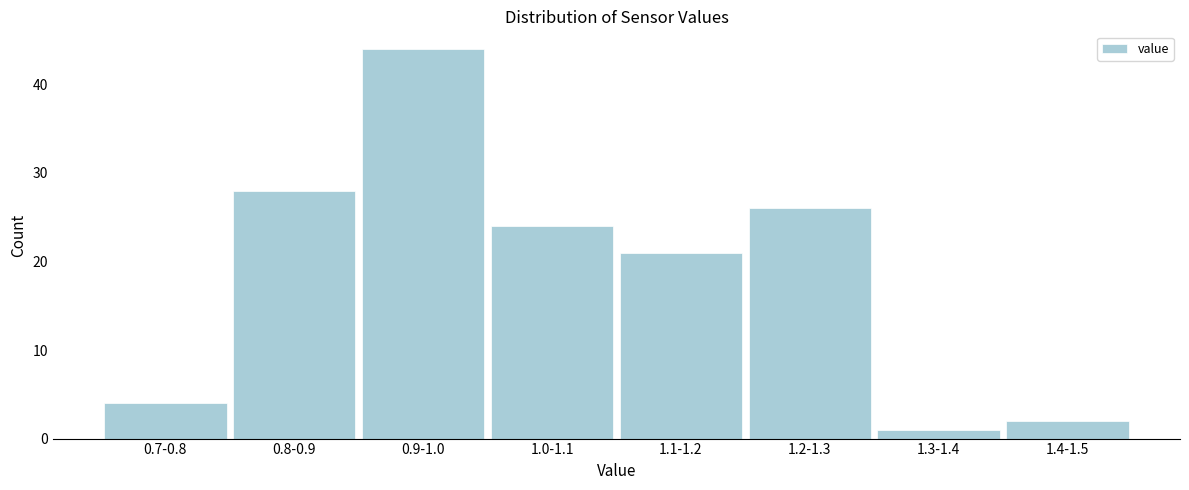

Reading left to right, list all the values displayed in this chart.

4	28	44	24	21	26	1	2